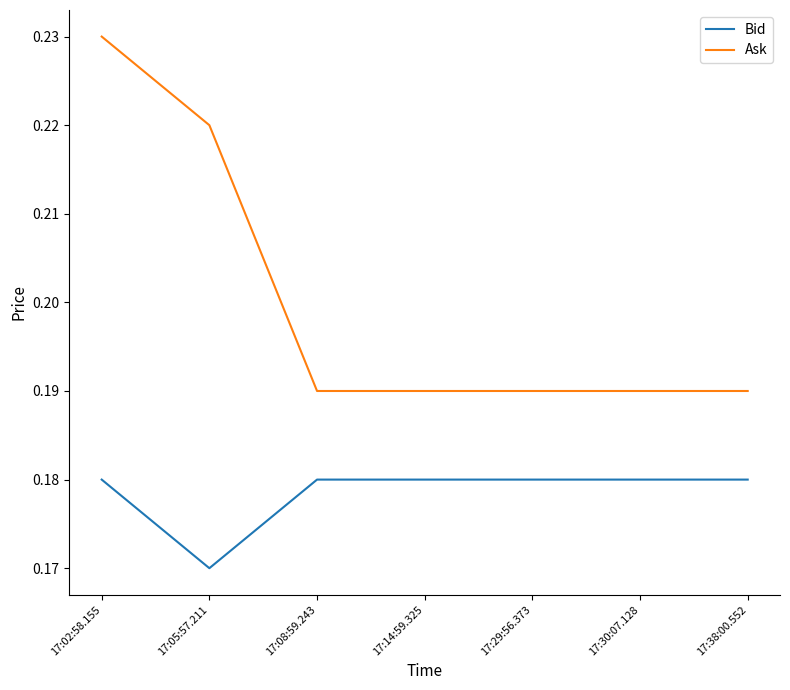

True or false: Bid and Ask cross at least once.

False